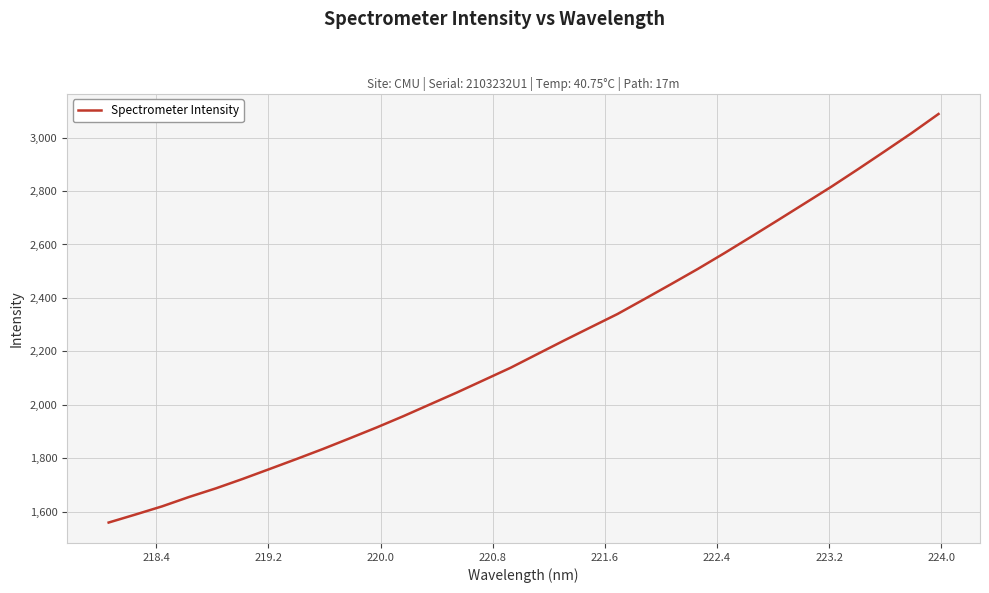

What is the minimum value shown in the chart?

1560.0